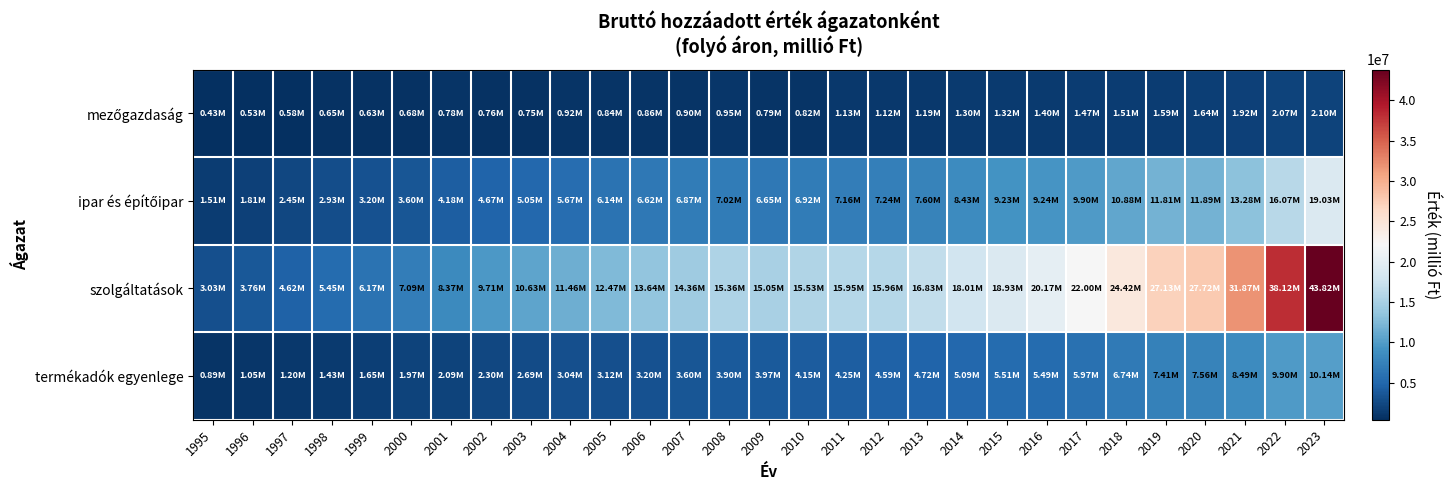

What is the total value across all series at 2016?

36311882